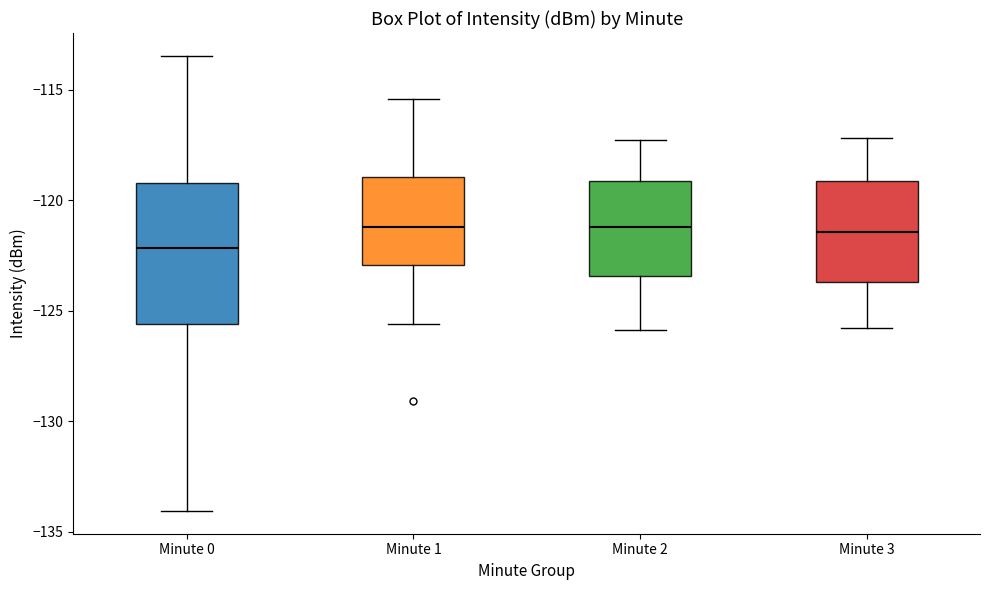

Reading left to right, transcribe this box plot: for each box, give where its median line is, the range the box spans, and where its two whiskers end, as read against the y-axis. The values are not printed on the chart, so give them approximately, as read against the axis.

Minute 0: median -122.0, box -125.5 to -119.0, whiskers -134.0 to -113.5
Minute 1: median -121.0, box -123.0 to -119.0, whiskers -125.5 to -115.5
Minute 2: median -121.0, box -123.5 to -119.0, whiskers -126.0 to -117.5
Minute 3: median -121.5, box -123.5 to -119.0, whiskers -126.0 to -117.0